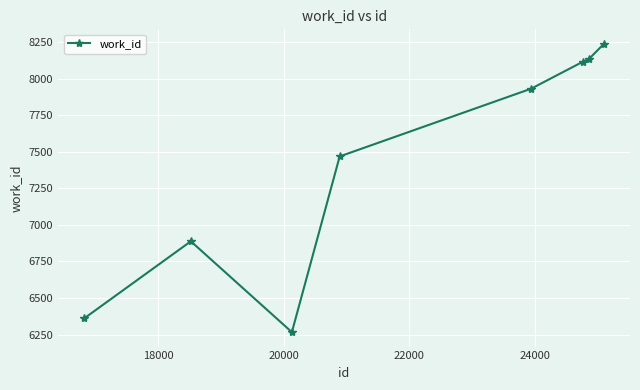

What is the smallest value displayed?

6267